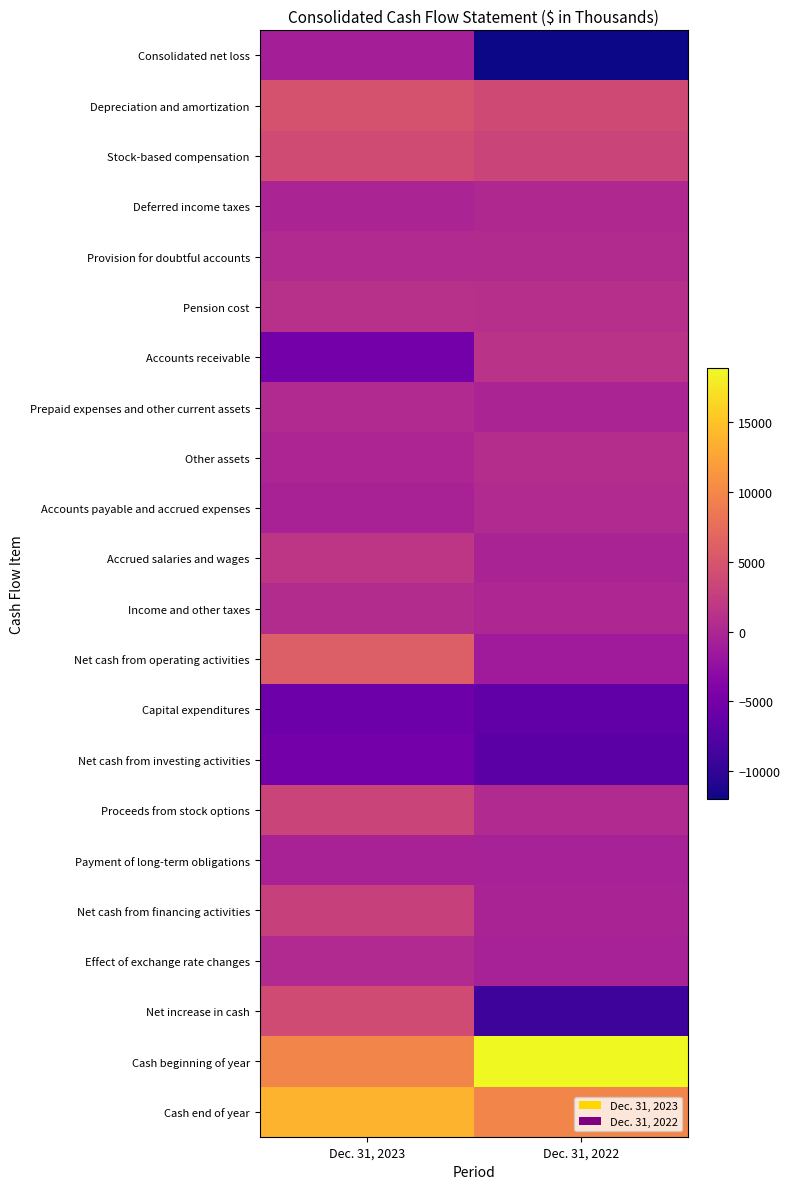

Reading right to left, what are all the values shown in this chart?

Consolidated net loss: Dec. 31, 2022=-12005	Dec. 31, 2023=-889
Depreciation and amortization: Dec. 31, 2022=3889	Dec. 31, 2023=4716
Stock-based compensation: Dec. 31, 2022=3283	Dec. 31, 2023=4027
Deferred income taxes: Dec. 31, 2022=217	Dec. 31, 2023=-276
Provision for doubtful accounts: Dec. 31, 2022=480	Dec. 31, 2023=426
Pension cost: Dec. 31, 2022=943	Dec. 31, 2023=1046
Accounts receivable: Dec. 31, 2022=1303	Dec. 31, 2023=-5116
Prepaid expenses and other current assets: Dec. 31, 2022=-226	Dec. 31, 2023=372
Other assets: Dec. 31, 2022=750	Dec. 31, 2023=-171
Accounts payable and accrued expenses: Dec. 31, 2022=322	Dec. 31, 2023=-490
Accrued salaries and wages: Dec. 31, 2022=-310	Dec. 31, 2023=1653
Income and other taxes: Dec. 31, 2022=13	Dec. 31, 2023=605
Net cash from operating activities: Dec. 31, 2022=-1216	Dec. 31, 2023=5903
Capital expenditures: Dec. 31, 2022=-6526	Dec. 31, 2023=-5564
Net cash from investing activities: Dec. 31, 2022=-7033	Dec. 31, 2023=-5071
Proceeds from stock options: Dec. 31, 2022=332	Dec. 31, 2023=3324
Payment of long-term obligations: Dec. 31, 2022=-639	Dec. 31, 2023=-452
Net cash from financing activities: Dec. 31, 2022=-307	Dec. 31, 2023=2872
Effect of exchange rate changes: Dec. 31, 2022=-554	Dec. 31, 2023=310
Net increase in cash: Dec. 31, 2022=-9110	Dec. 31, 2023=4014
Cash beginning of year: Dec. 31, 2022=18902	Dec. 31, 2023=9792
Cash end of year: Dec. 31, 2022=9792	Dec. 31, 2023=13806